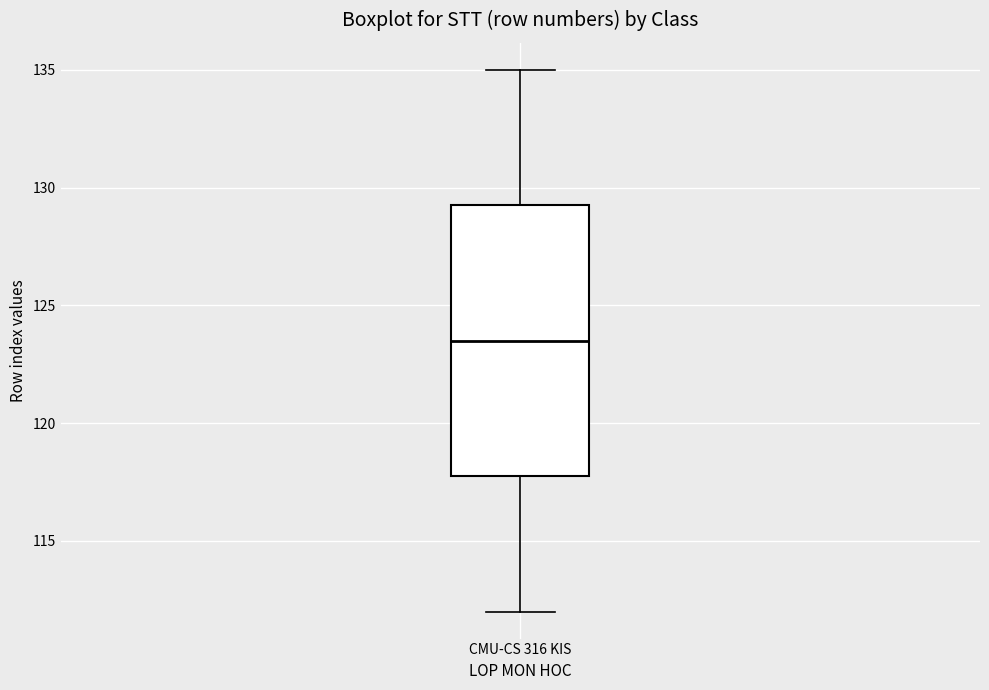

Read this box plot against the y-axis: the position of the median line, the range covered by the box, and the ends of both whiskers. The values are not printed on the chart, so give them approximately, as read against the axis.

median 123.5, box 118.0 to 129.5, whiskers 112.0 to 135.0